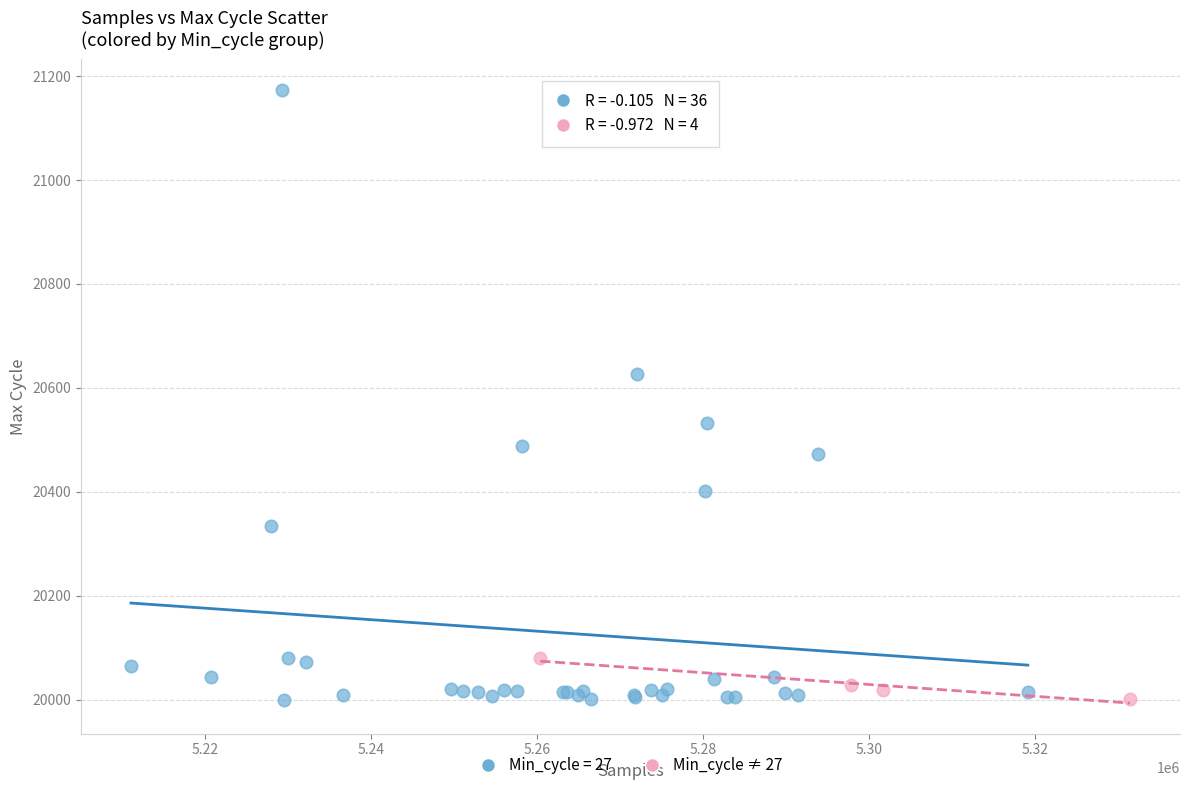

Which series has the widest spread of Y values?

Min_cycle = 27